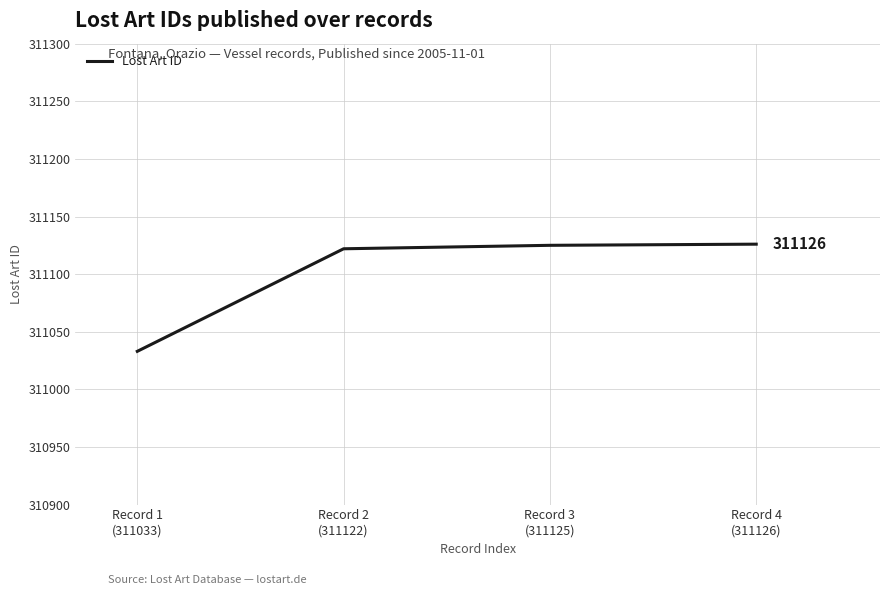

Which label corresponds to the smallest value in the chart?

Record 1
(311033)